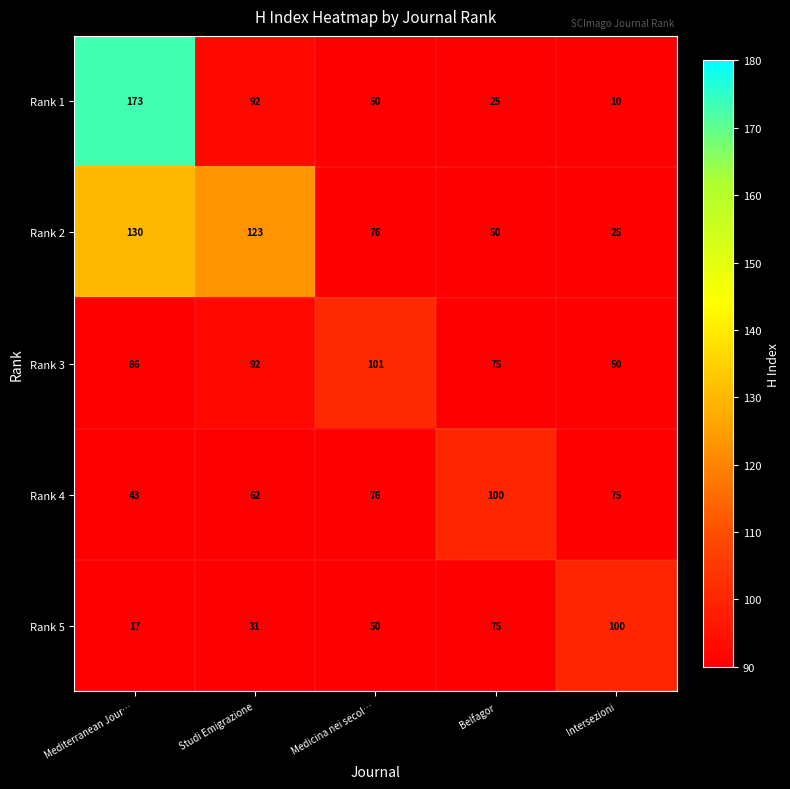

What is the difference between the highest and lowest values at Studi Emigrazione?

92